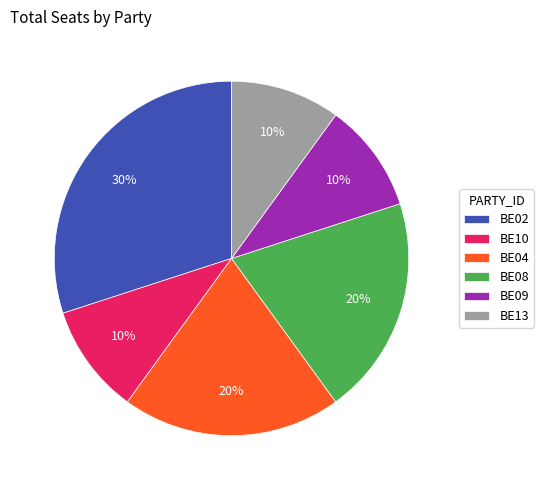

The BE08 slice represents 8% of the pie. True or false?

False